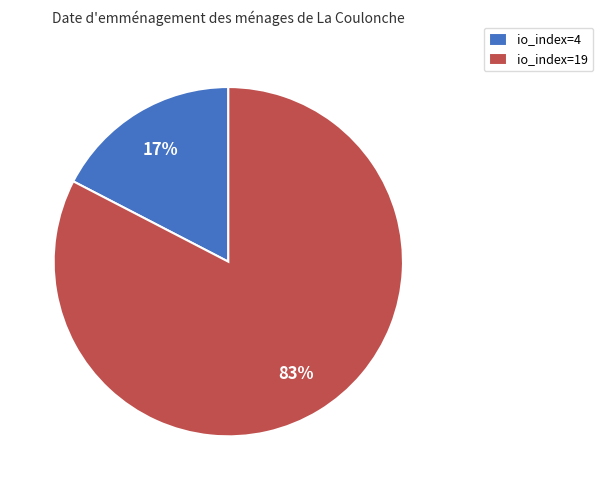

How many segments does this pie chart have?

2